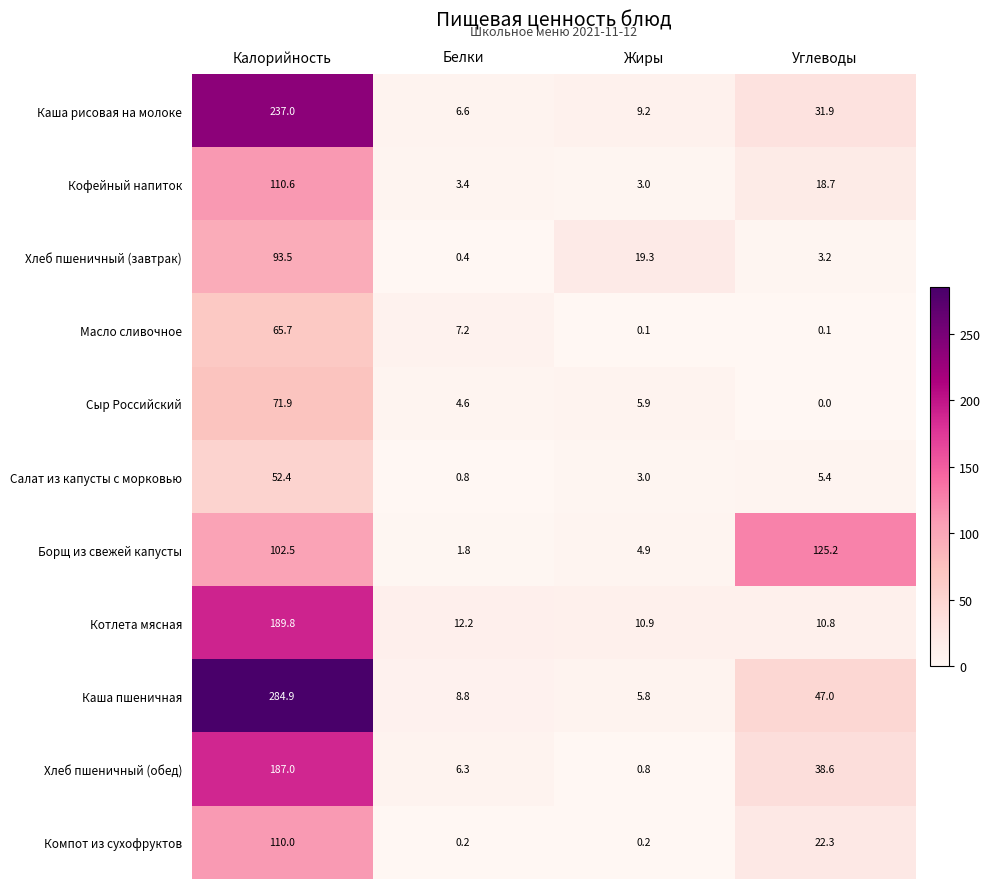

How many series are shown in this chart?

11